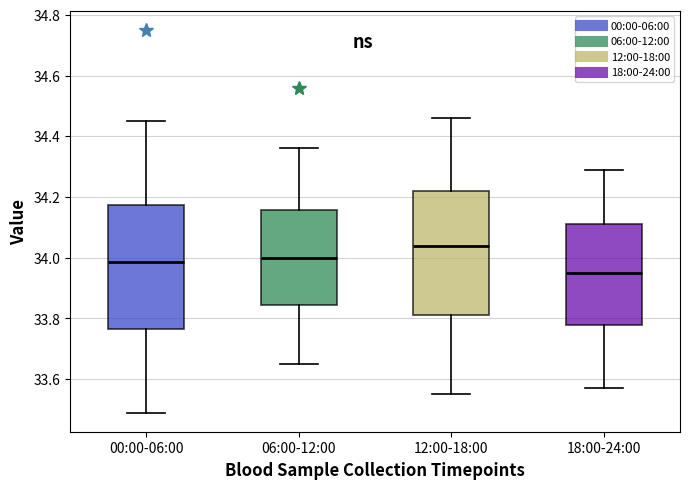

Which box's median line is the highest?

12:00-18:00